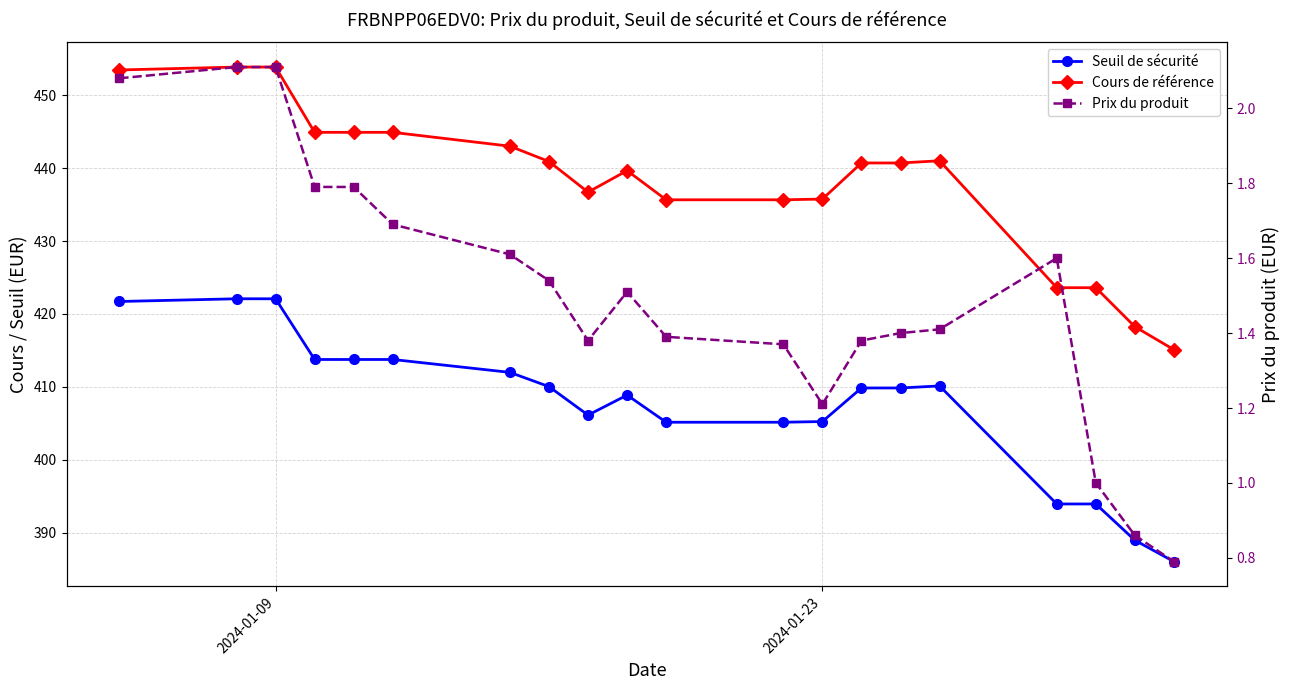

What is the minimum value shown in the chart?

0.8